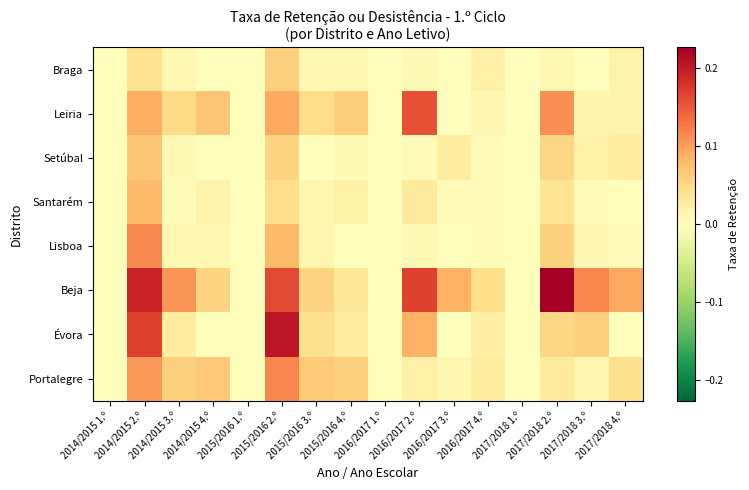

Reading left to right, extract all data points from this chart.

Braga: 2014/2015 1.º=0.0	2014/2015 2.º=0.0	2014/2015 3.º=0.0	2014/2015 4.º=0.0	2015/2016 1.º=0.0	2015/2016 2.º=0.1	2015/2016 3.º=0.0	2015/2016 4.º=0.0	2016/2017 1.º=0.0	2016/2017 2.º=0.0	2016/2017 3.º=0.0	2016/2017 4.º=0.0	2017/2018 1.º=0.0	2017/2018 2.º=0.0	2017/2018 3.º=0.0	2017/2018 4.º=0.0
Leiria: 2014/2015 1.º=0.0	2014/2015 2.º=0.1	2014/2015 3.º=0.0	2014/2015 4.º=0.1	2015/2016 1.º=0.0	2015/2016 2.º=0.1	2015/2016 3.º=0.0	2015/2016 4.º=0.1	2016/2017 1.º=0.0	2016/2017 2.º=0.2	2016/2017 3.º=0.0	2016/2017 4.º=0.0	2017/2018 1.º=0.0	2017/2018 2.º=0.1	2017/2018 3.º=0.0	2017/2018 4.º=0.0
Setúbal: 2014/2015 1.º=0.0	2014/2015 2.º=0.1	2014/2015 3.º=0.0	2014/2015 4.º=0.0	2015/2016 1.º=0.0	2015/2016 2.º=0.1	2015/2016 3.º=0.0	2015/2016 4.º=0.0	2016/2017 1.º=0.0	2016/2017 2.º=0.0	2016/2017 3.º=0.0	2016/2017 4.º=0.0	2017/2018 1.º=0.0	2017/2018 2.º=0.1	2017/2018 3.º=0.0	2017/2018 4.º=0.0
Santarém: 2014/2015 1.º=0.0	2014/2015 2.º=0.1	2014/2015 3.º=0.0	2014/2015 4.º=0.0	2015/2016 1.º=0.0	2015/2016 2.º=0.0	2015/2016 3.º=0.0	2015/2016 4.º=0.0	2016/2017 1.º=0.0	2016/2017 2.º=0.0	2016/2017 3.º=0.0	2016/2017 4.º=0.0	2017/2018 1.º=0.0	2017/2018 2.º=0.0	2017/2018 3.º=0.0	2017/2018 4.º=0.0
Lisboa: 2014/2015 1.º=0.0	2014/2015 2.º=0.1	2014/2015 3.º=0.0	2014/2015 4.º=0.0	2015/2016 1.º=0.0	2015/2016 2.º=0.1	2015/2016 3.º=0.0	2015/2016 4.º=0.0	2016/2017 1.º=0.0	2016/2017 2.º=0.0	2016/2017 3.º=0.0	2016/2017 4.º=0.0	2017/2018 1.º=0.0	2017/2018 2.º=0.1	2017/2018 3.º=0.0	2017/2018 4.º=0.0
Beja: 2014/2015 1.º=0.0	2014/2015 2.º=0.2	2014/2015 3.º=0.1	2014/2015 4.º=0.1	2015/2016 1.º=0.0	2015/2016 2.º=0.2	2015/2016 3.º=0.1	2015/2016 4.º=0.0	2016/2017 1.º=0.0	2016/2017 2.º=0.2	2016/2017 3.º=0.1	2016/2017 4.º=0.0	2017/2018 1.º=0.0	2017/2018 2.º=0.2	2017/2018 3.º=0.1	2017/2018 4.º=0.1
Évora: 2014/2015 1.º=0.0	2014/2015 2.º=0.2	2014/2015 3.º=0.0	2014/2015 4.º=0.0	2015/2016 1.º=0.0	2015/2016 2.º=0.2	2015/2016 3.º=0.0	2015/2016 4.º=0.0	2016/2017 1.º=0.0	2016/2017 2.º=0.1	2016/2017 3.º=0.0	2016/2017 4.º=0.0	2017/2018 1.º=0.0	2017/2018 2.º=0.1	2017/2018 3.º=0.1	2017/2018 4.º=0.0
Portalegre: 2014/2015 1.º=0.0	2014/2015 2.º=0.1	2014/2015 3.º=0.1	2014/2015 4.º=0.1	2015/2016 1.º=0.0	2015/2016 2.º=0.1	2015/2016 3.º=0.1	2015/2016 4.º=0.1	2016/2017 1.º=0.0	2016/2017 2.º=0.0	2016/2017 3.º=0.0	2016/2017 4.º=0.0	2017/2018 1.º=0.0	2017/2018 2.º=0.0	2017/2018 3.º=0.0	2017/2018 4.º=0.0